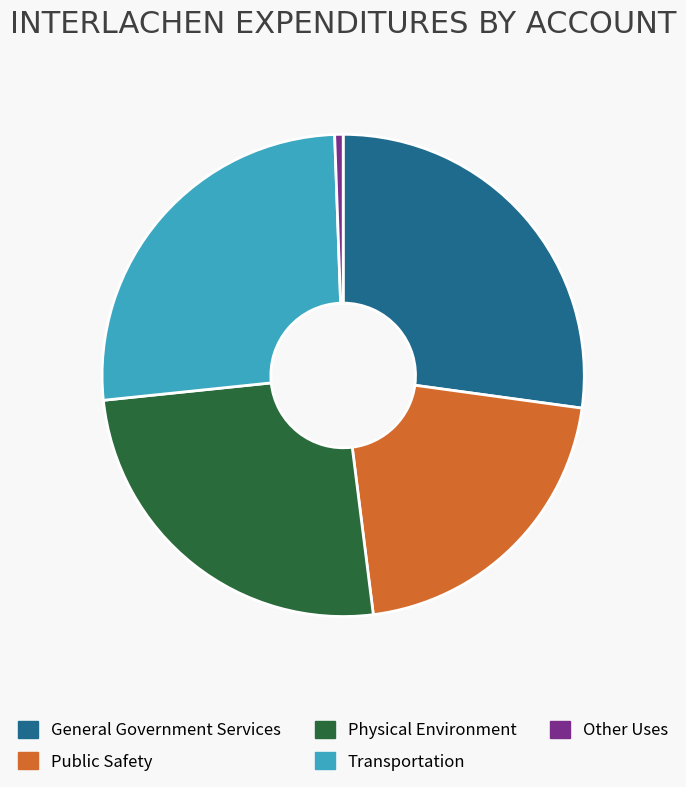

The Physical Environment slice represents 31% of the pie. True or false?

False